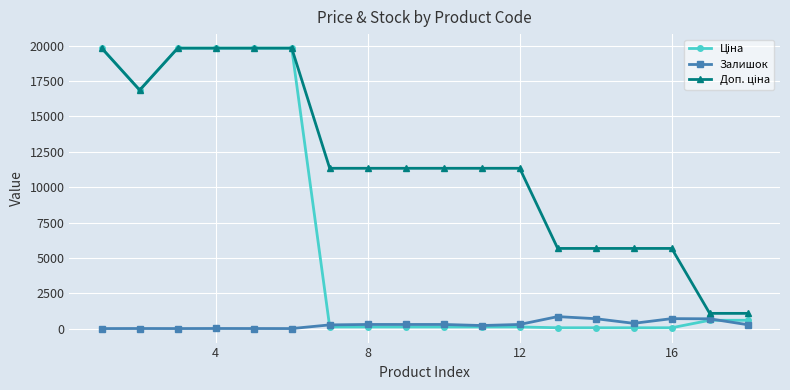

Does the chart display data point markers on the line(s)?

Yes